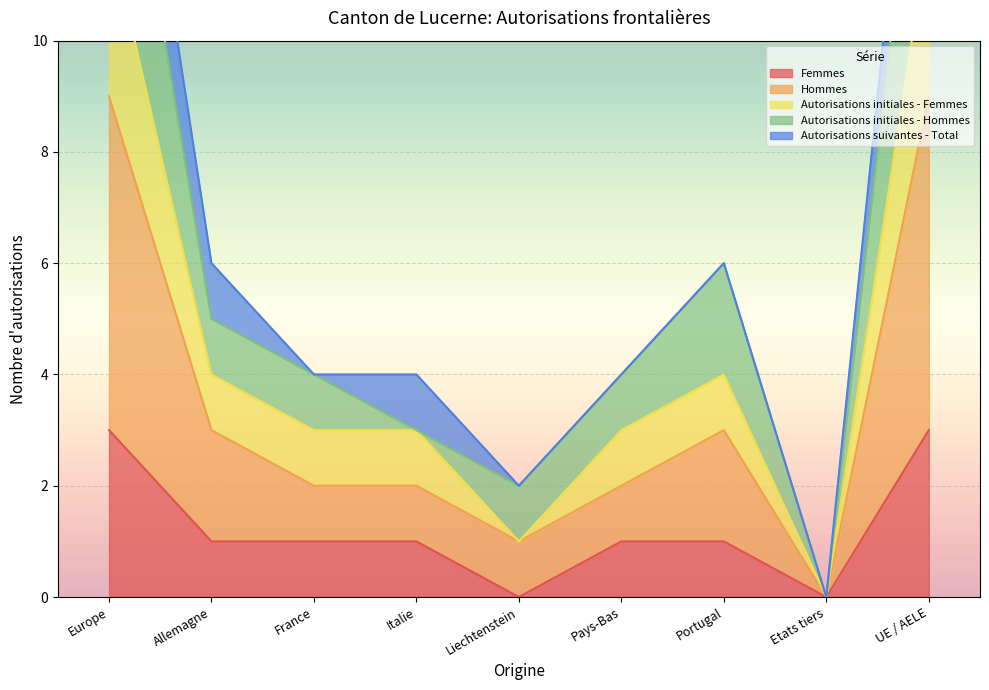

What is the sum of the Femmes values at France and Italie?

2